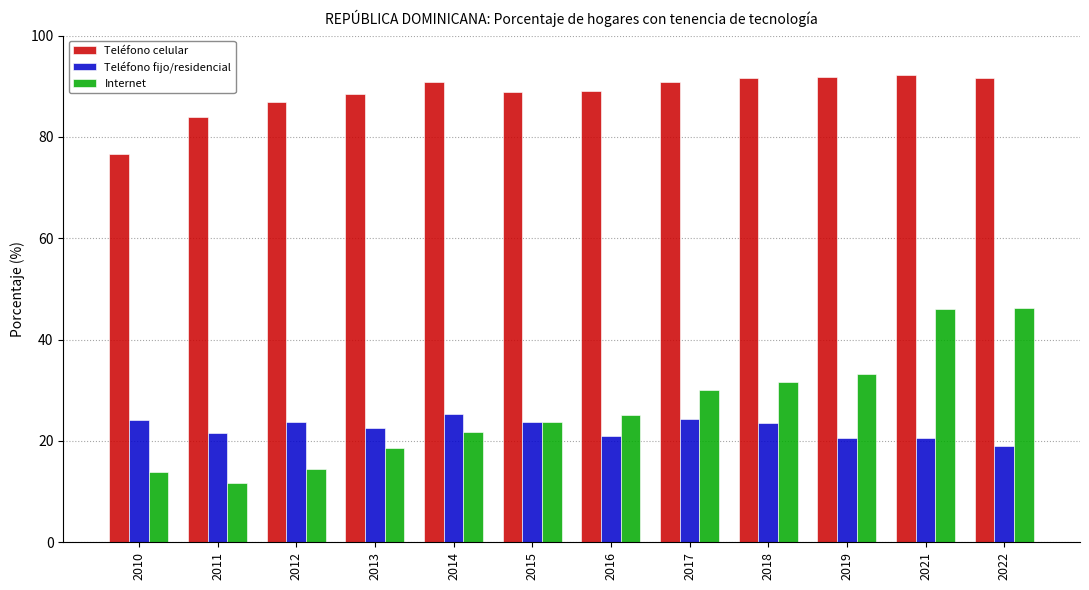

Are the bars grouped side by side (vs. stacked)?

Yes